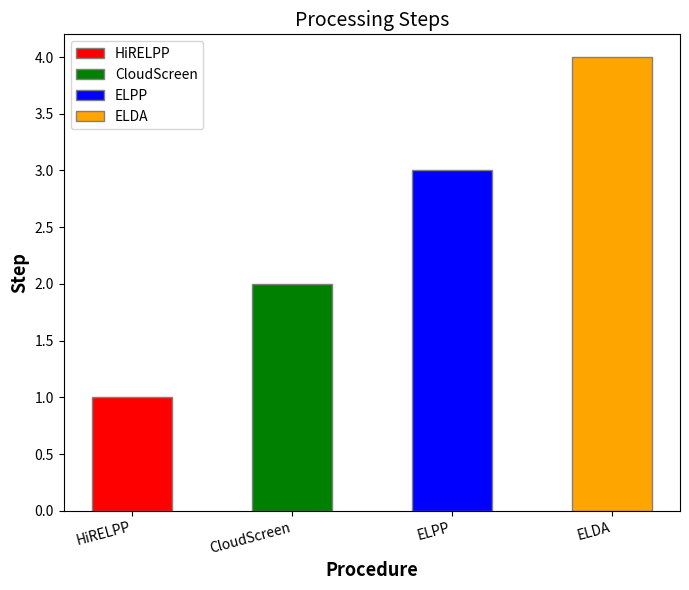

The chart shows a value of 1 at HiRELPP. True or false?

True